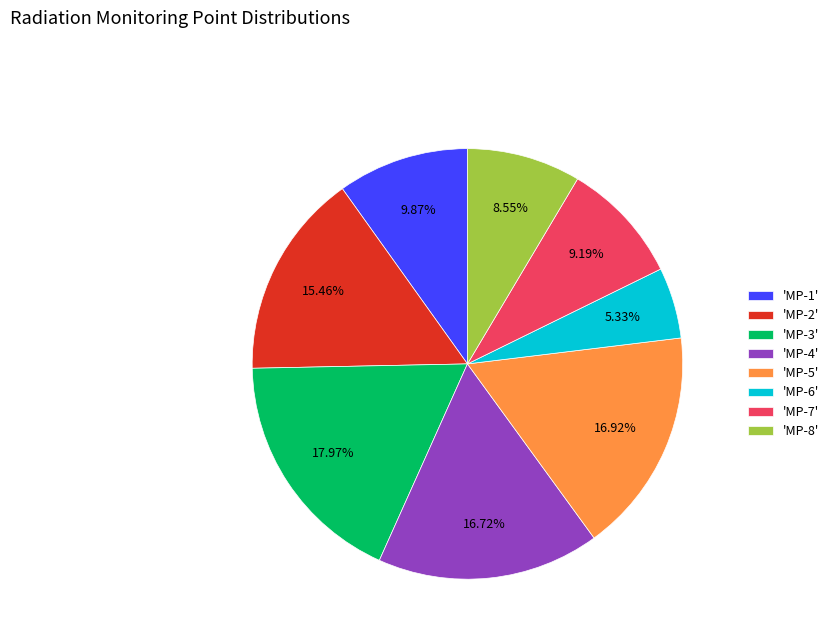

Does 'MP-7' represent more than half of the total?

No